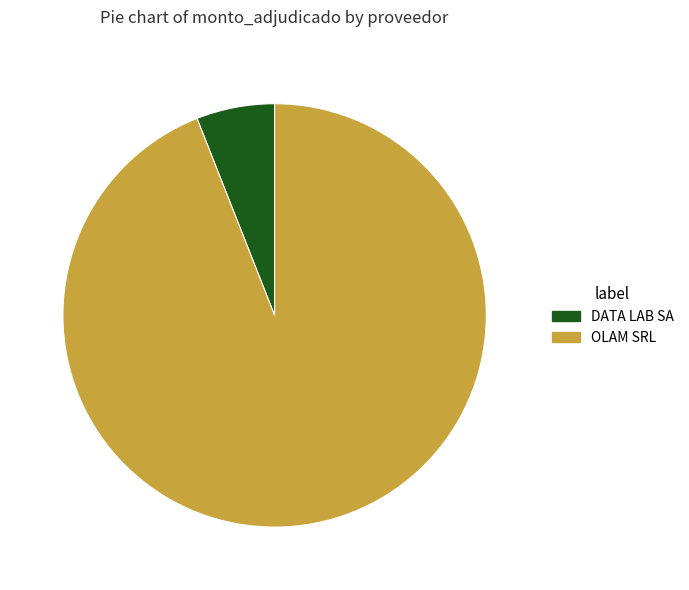

Rank the categories by value from lowest to highest.

DATA LAB SA, OLAM SRL